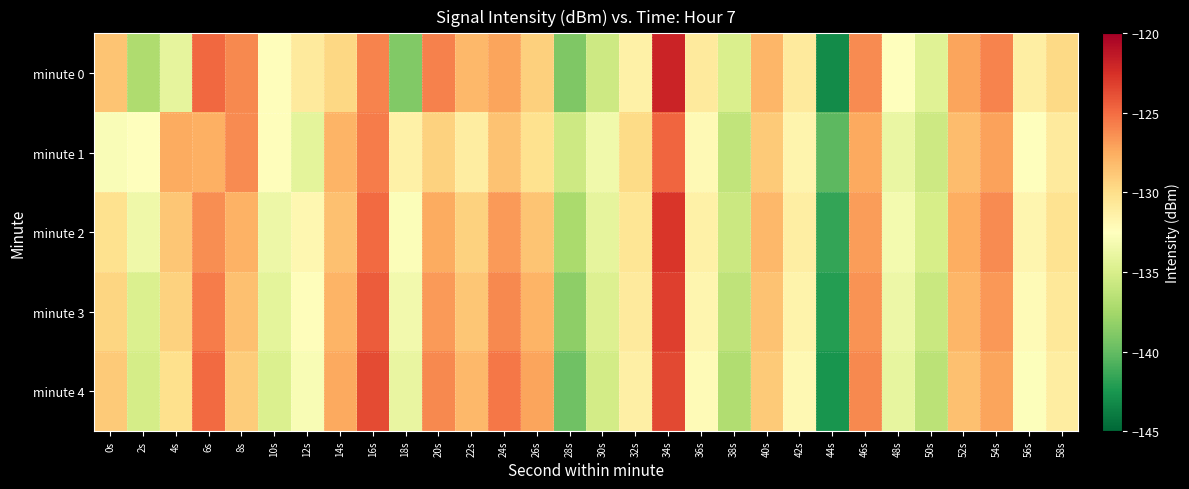

Which series has the largest total across all categories?

minute 2